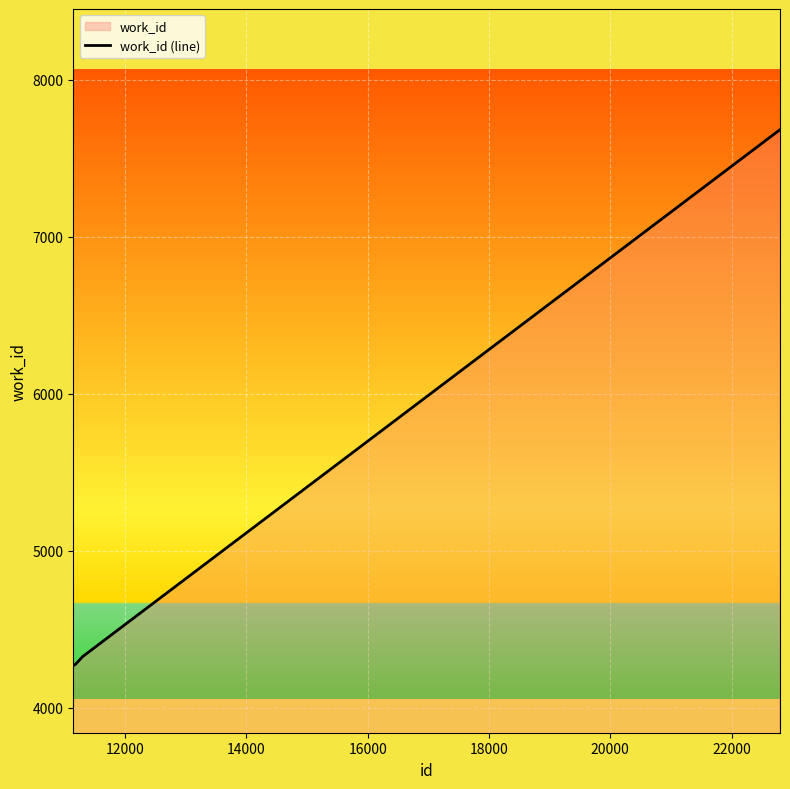

What is the value of the 4th point from the left?

4327